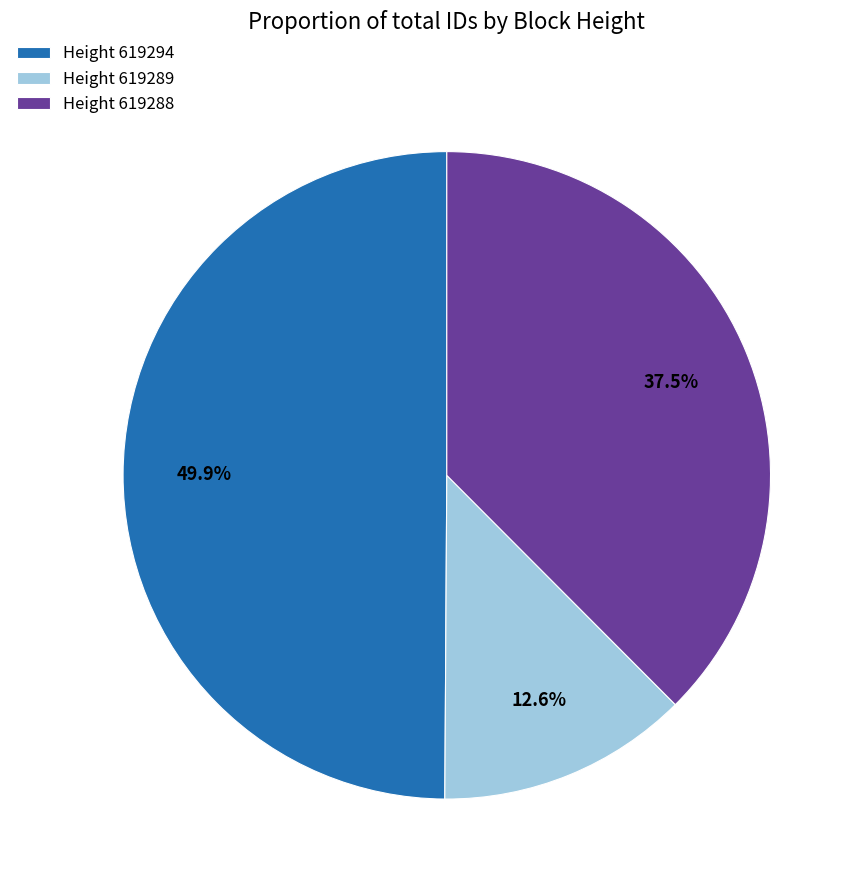

Count the number of slices in the pie.

3